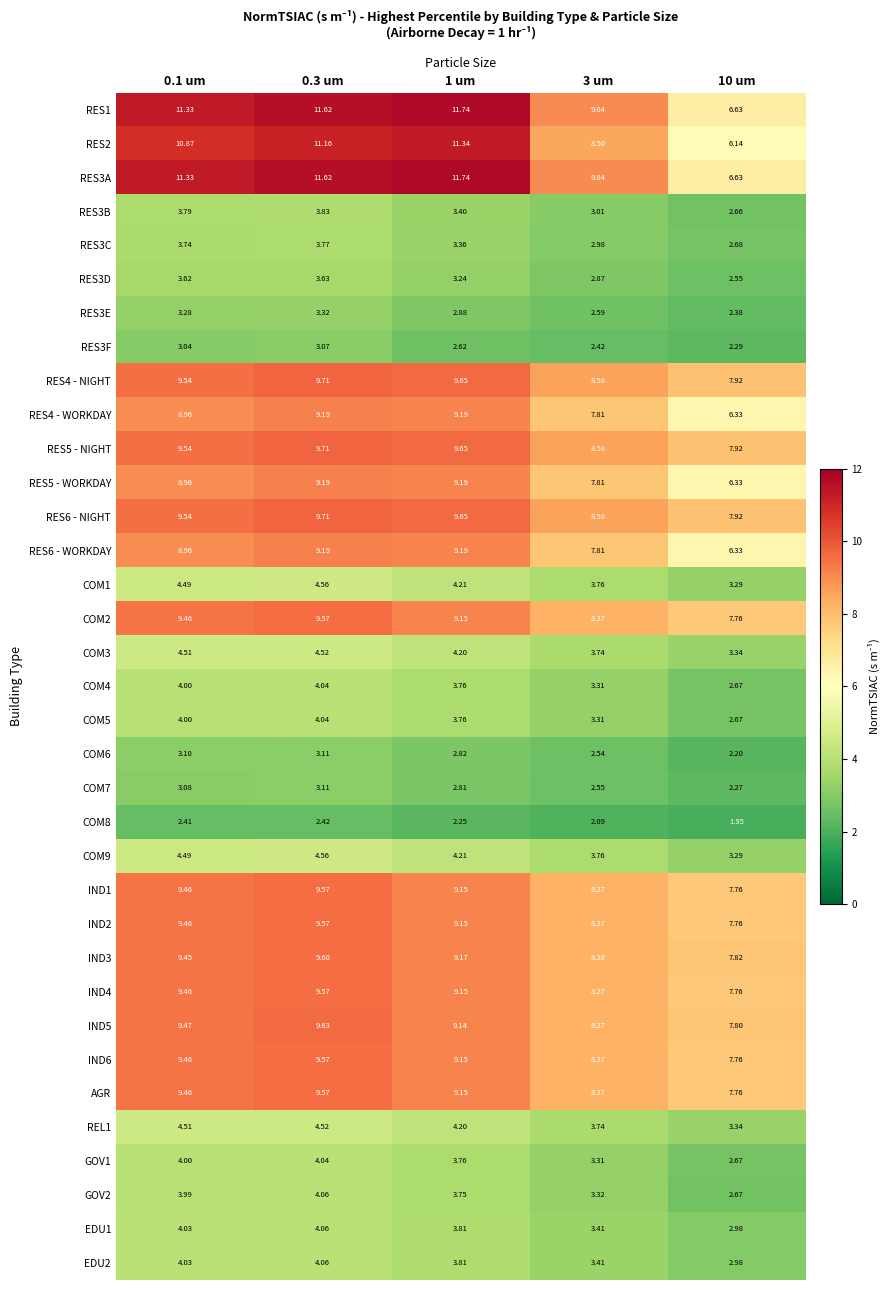

Which category has the highest value across all series?

1 um